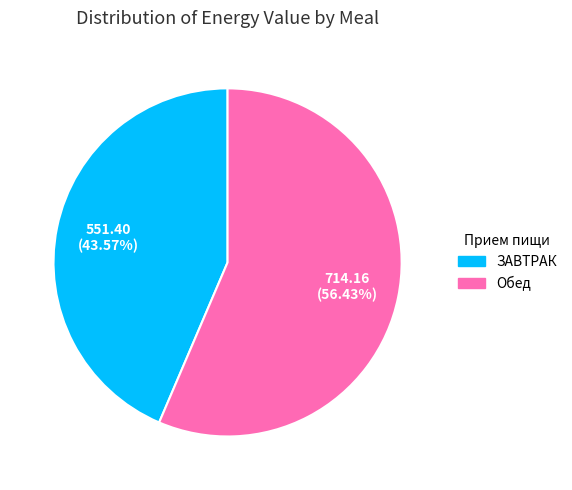

Does any single category account for the majority?

Yes